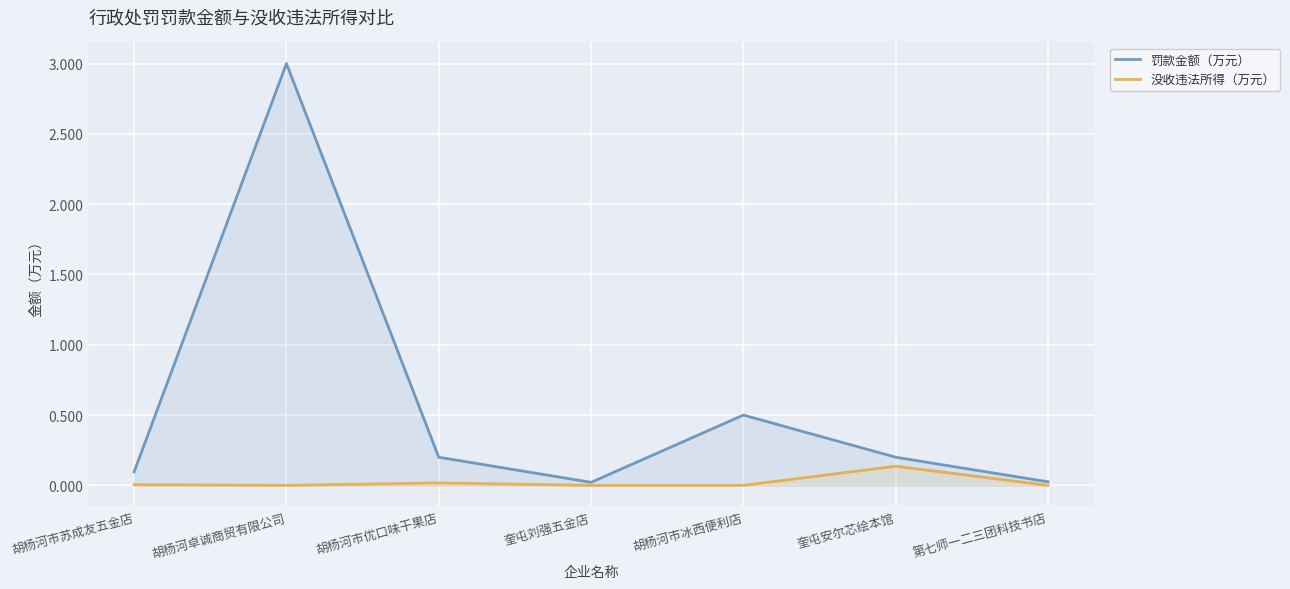

List the labels in order of 罚款金额（万元） value, smallest first.

奎屯刘强五金店, 第七师一二三团科技书店, 胡杨河市苏成友五金店, 胡杨河市优口味干果店, 奎屯安尔芯绘本馆, 胡杨河市冰西便利店, 胡杨河卓诚商贸有限公司